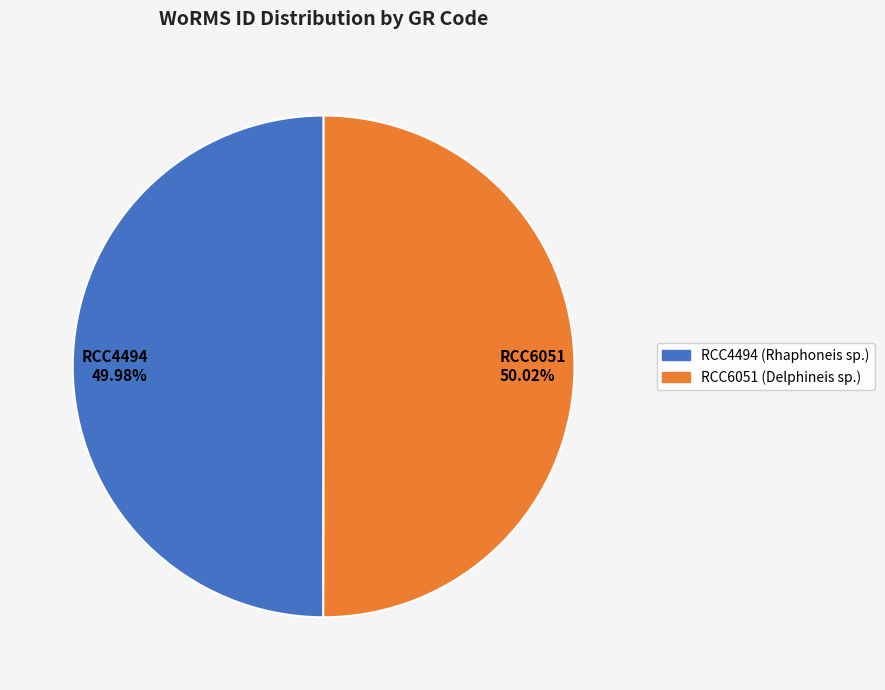

What percentage is the RCC6051 slice, to the nearest percent?

50%